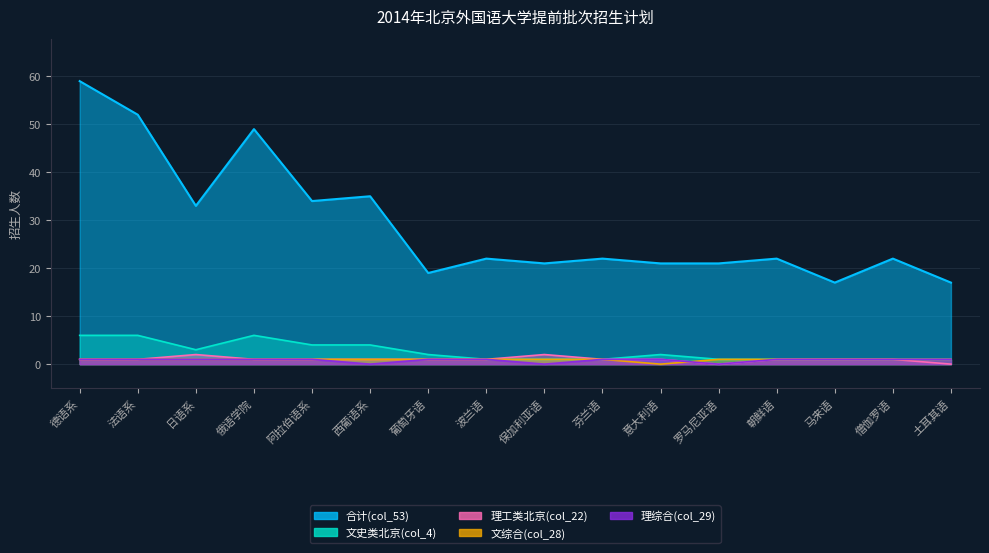

How many distinct data groups are displayed?

5